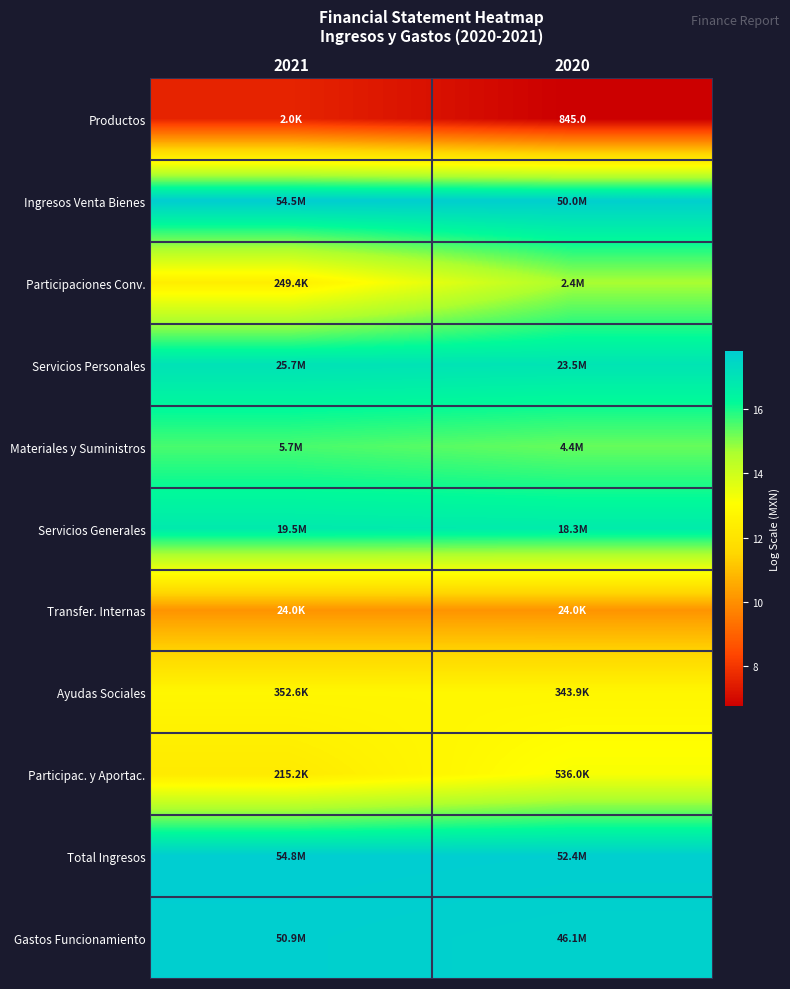

Is the value of Total Ingresos at 2021 greater than the value of Ayudas Sociales at 2021?

Yes